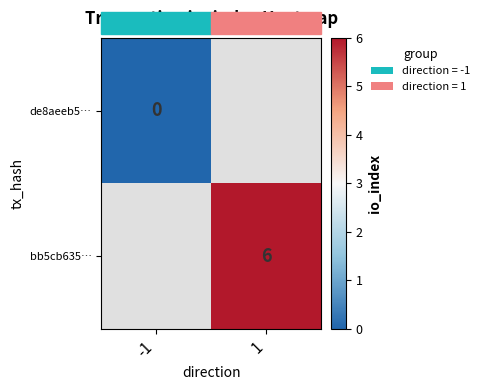

How many series are shown in this chart?

2